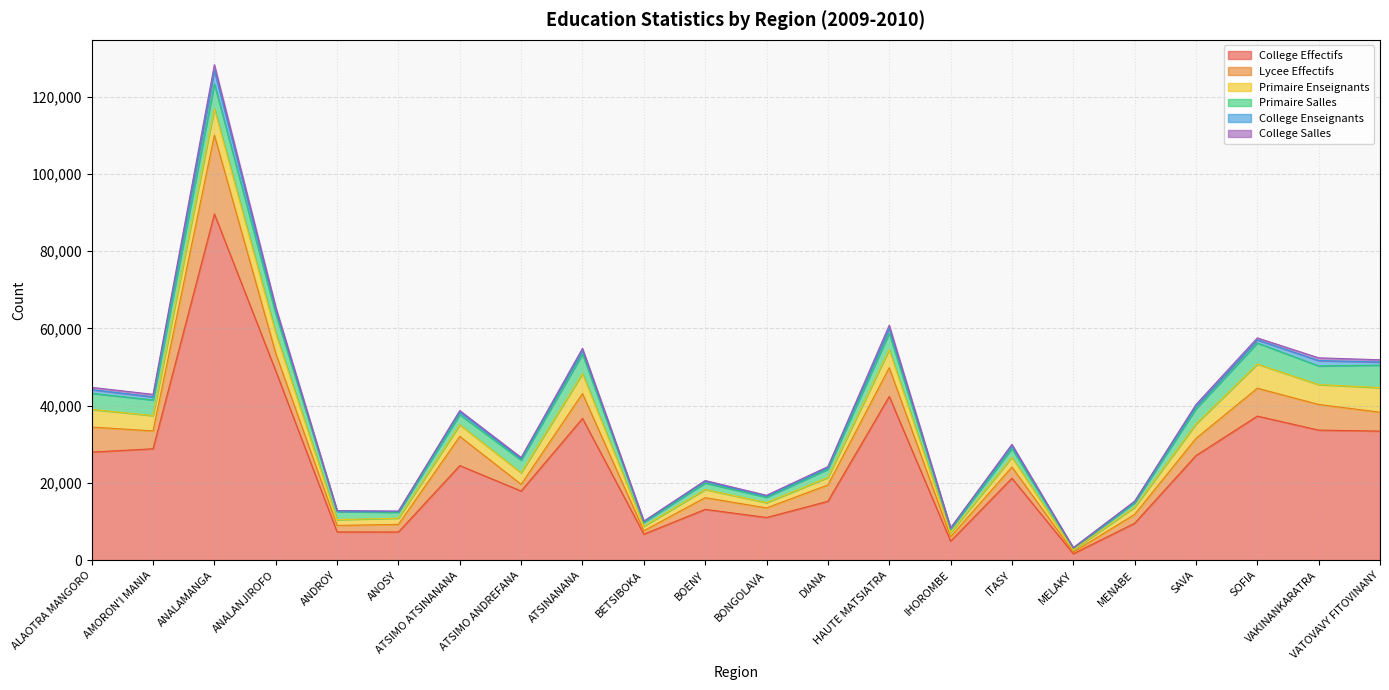

Reading right to left, list all the values displayed in this chart.

College Effectifs: 33414	33672	37299	27079	9550	1663	21212	4900	42375	15234	11040	13151	6722	36700	17901	24483	7289	7301	49000	89635	28838	27980
Lycee Effectifs: 4898	6637	7224	4441	2288	442	2898	1151	7463	4234	2484	3038	884	6441	1724	7560	1966	1686	4573	20431	4625	6484
Primaire Enseignants: 6362	5152	6250	3740	1868	538	2543	1050	4690	1943	1362	2104	1170	5150	2992	3009	1618	1495	5217	6856	3971	4556
Primaire Salles: 5816	4825	5457	3939	1152	435	2234	994	4238	2115	1403	1675	1022	5051	3291	2629	1519	2100	5021	6409	4038	4184
College Enseignants: 805	1390	817	666	243	97	733	165	1314	394	281	437	184	988	368	717	186	145	1152	3478	811	946
College Salles: 583	716	505	443	169	50	380	91	769	299	226	218	130	521	312	346	134	94	631	1507	649	594